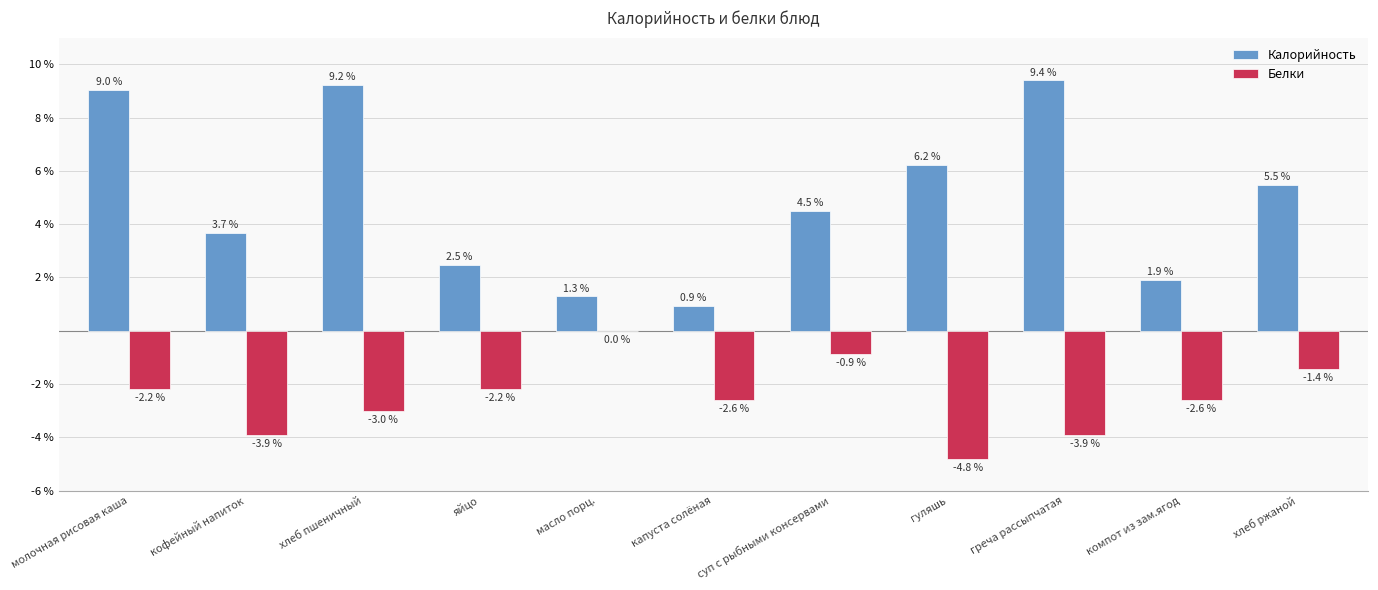

The value of Калорийность at кофейный напиток is 3.7. True or false?

True